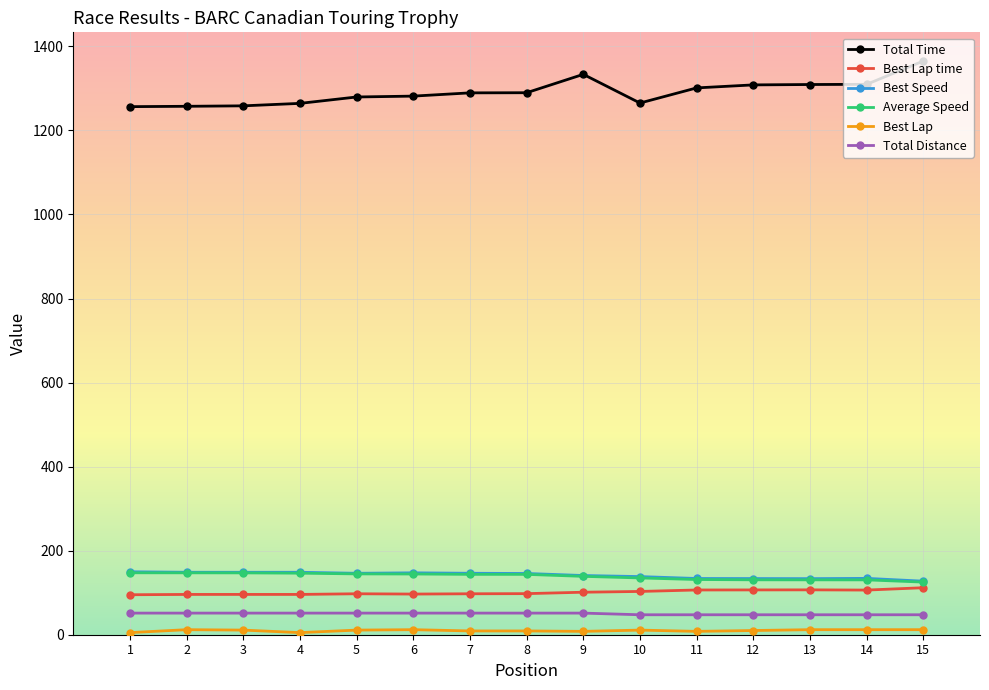

Does the chart have visible grid lines?

Yes